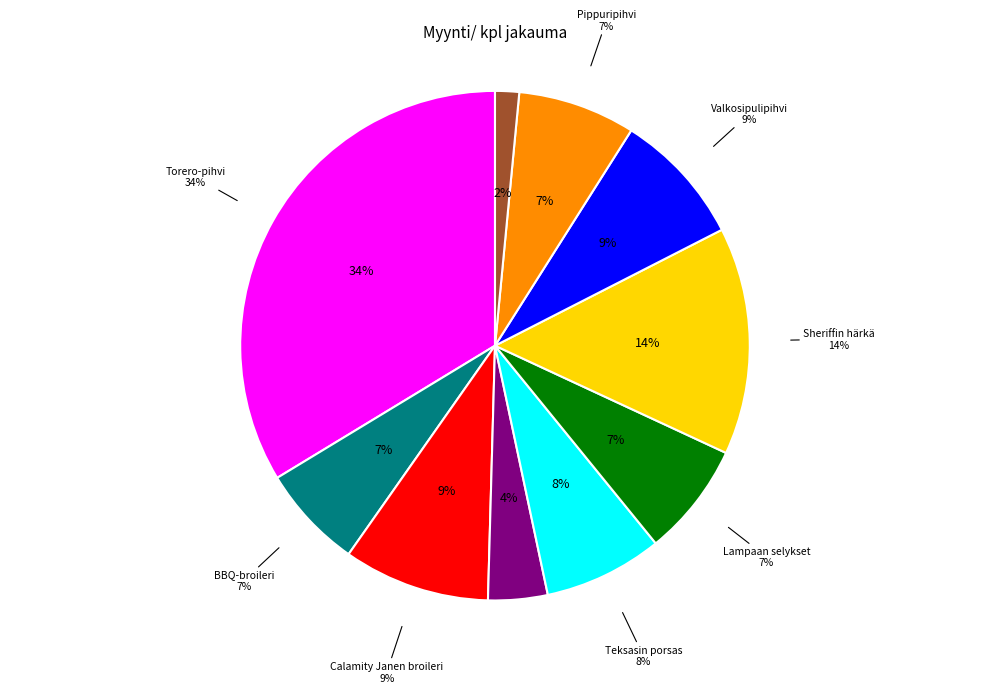

Is the sum of Sheriffin härkä and Piccolo-pihvi greater than half?

No